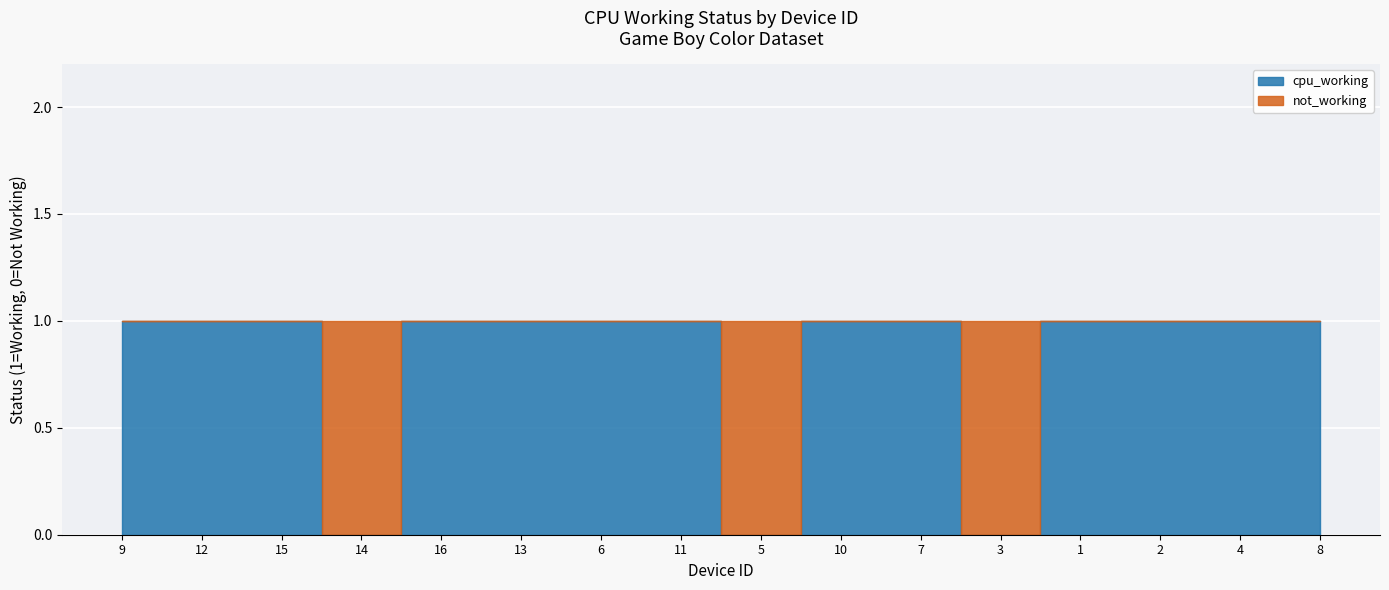

What is the difference between the not_working values at 6 and 14?

1